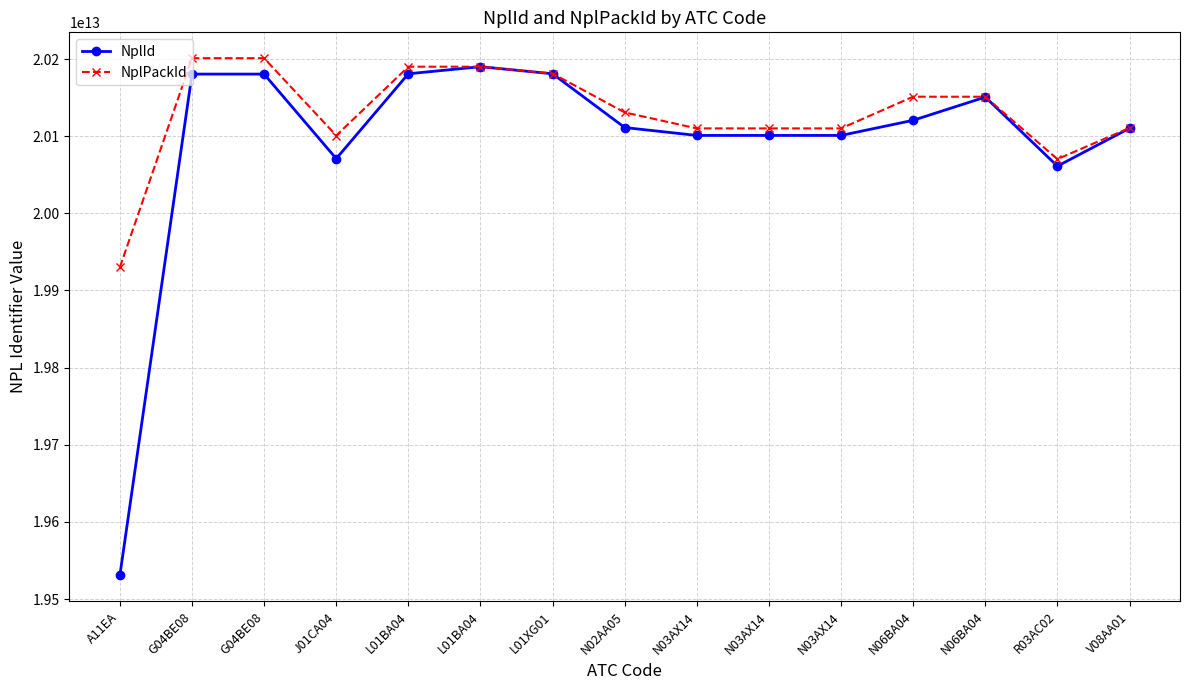

What is the spread (max minus min) of values at N03AX14?

9103100170